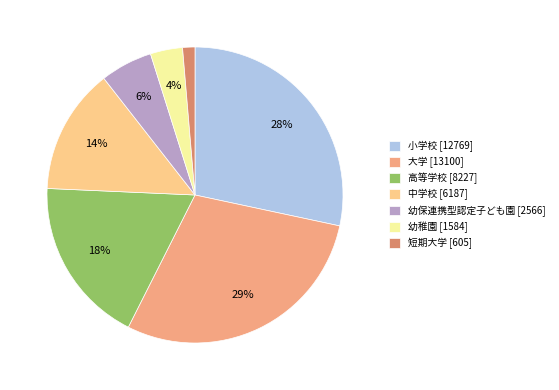

Is there any slice that represents more than half of the pie?

No